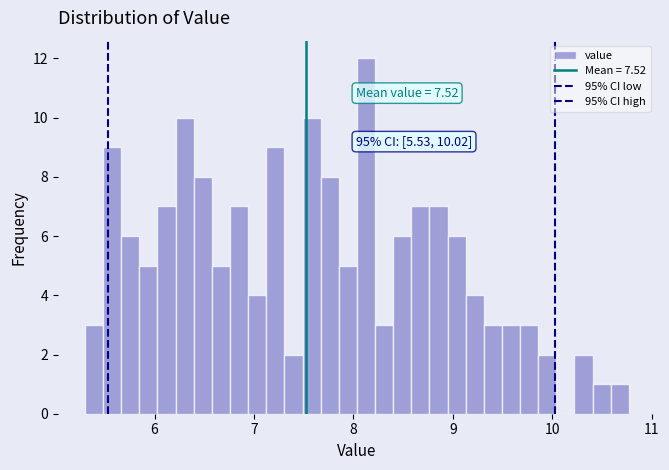

Read against the x-axis, roughly where is the centre of the tallest bar?

8.1